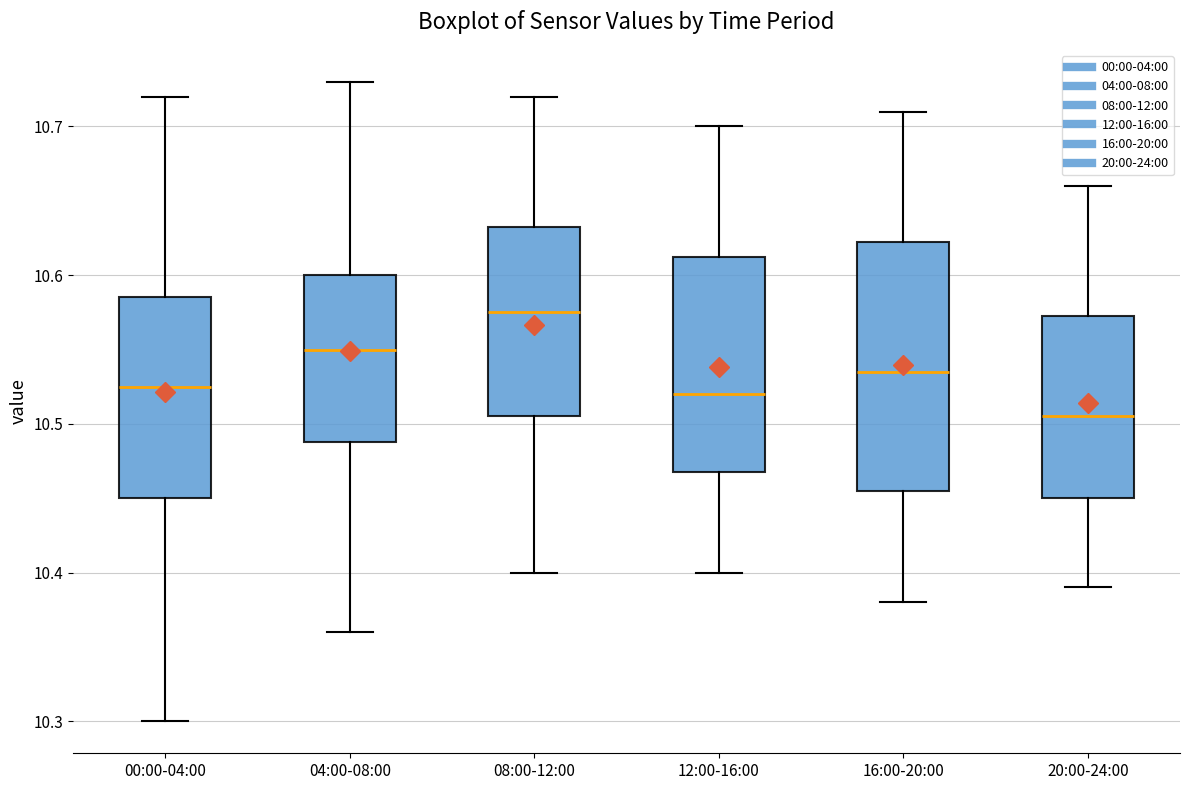

Where does the upper whisker of the box for 16:00-20:00 end on the y-axis? The values are not printed on the chart, so give them approximately, as read against the axis.

10.71